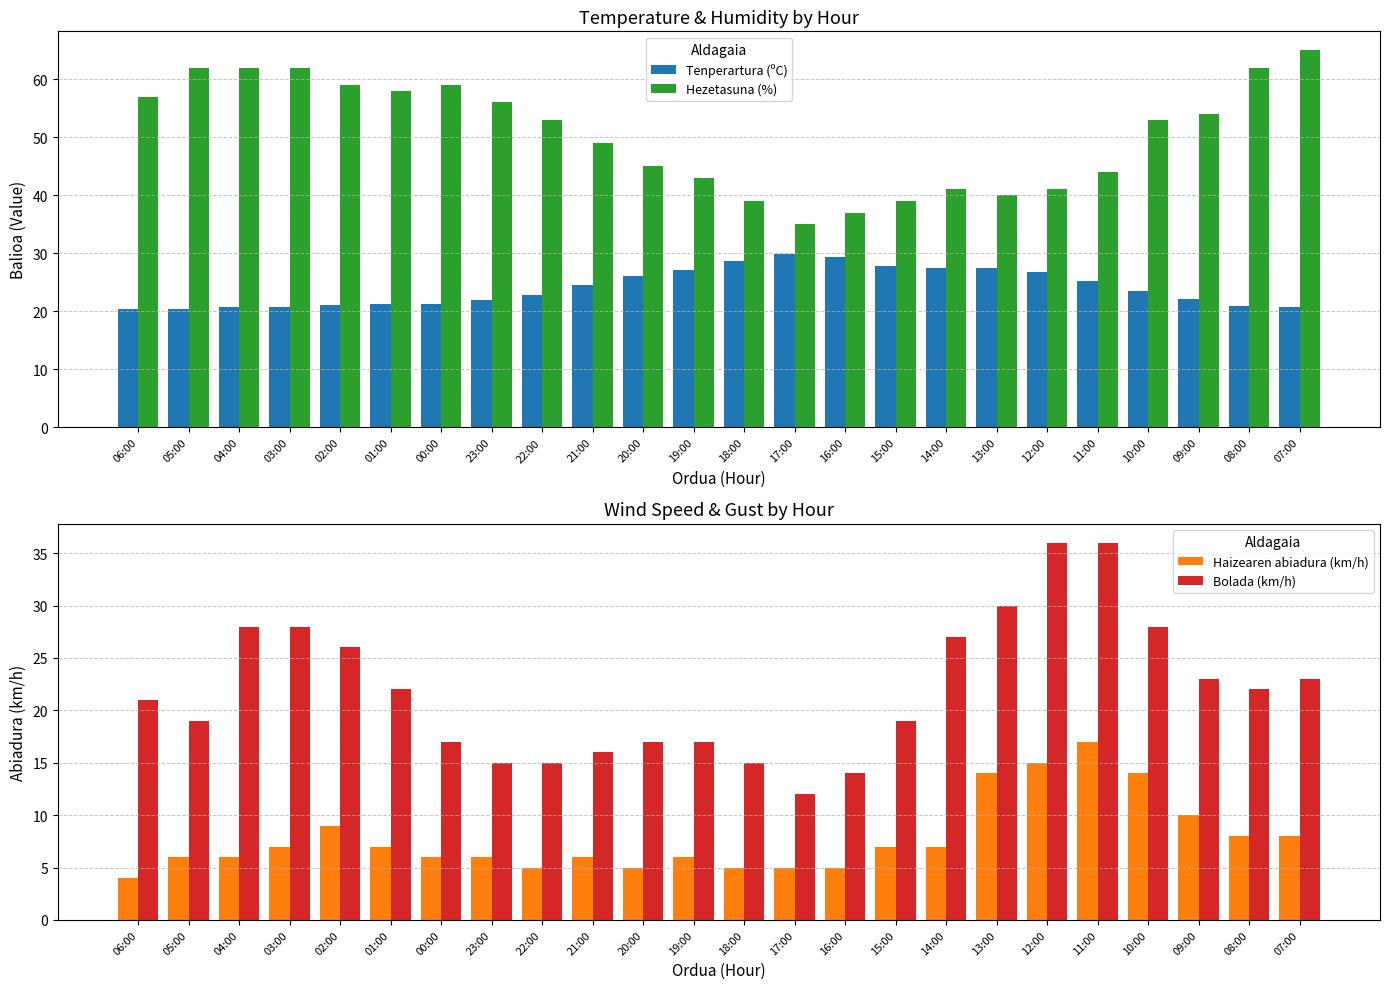

How many values in the Tenperartura (ºC) series exceed 23?

12